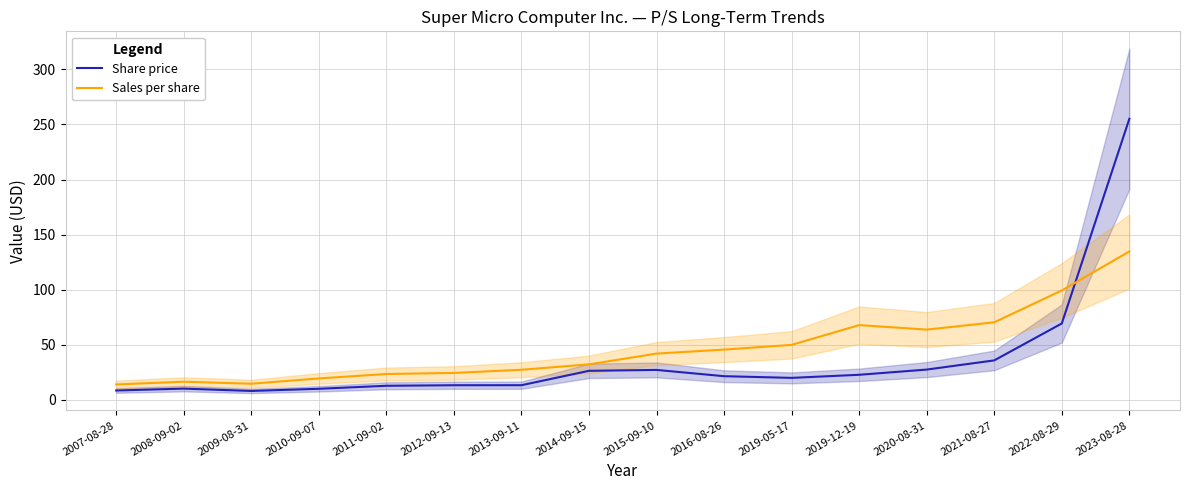

Between which two adjacent categories do Sales per share and Share price first intersect?

2022-08-29 and 2023-08-28